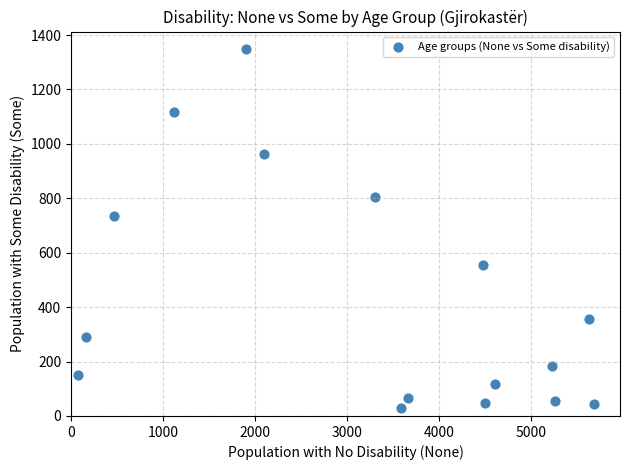

What is the range of X values (max minus min)?

5607